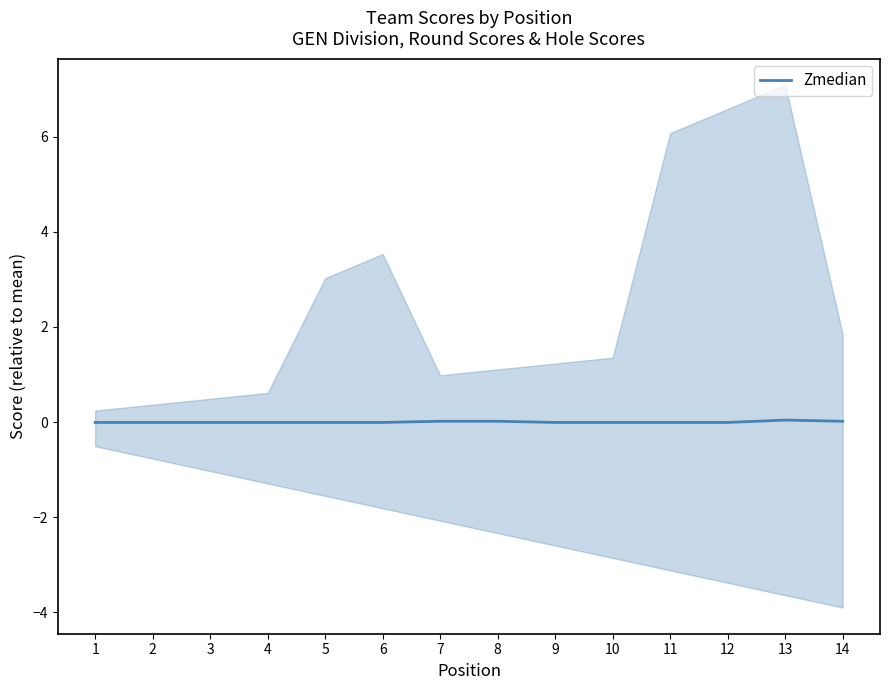

Is it true that the value at 13 is 0.1?

False